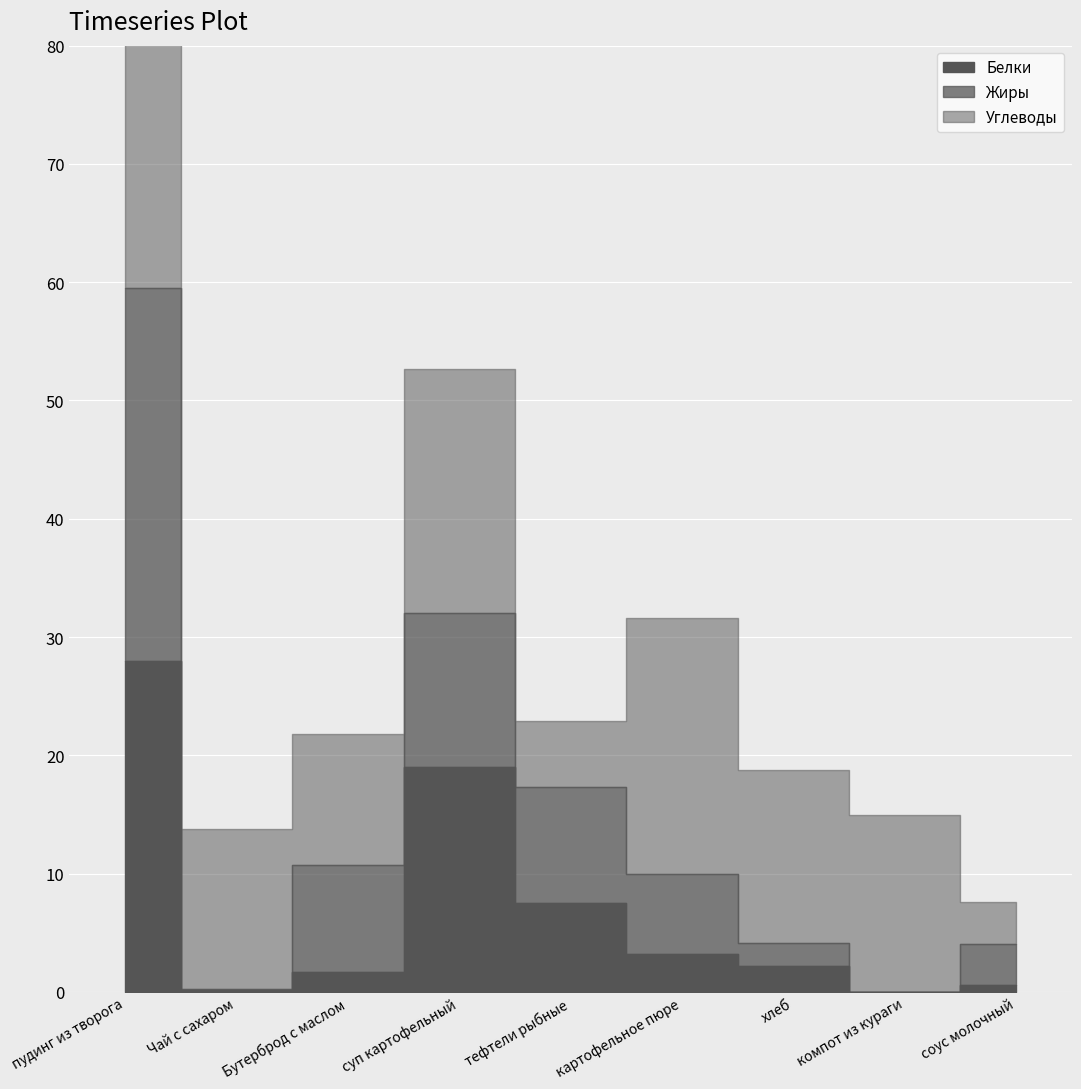

What is the spread (max minus min) of values at тефтели рыбные?

4.3